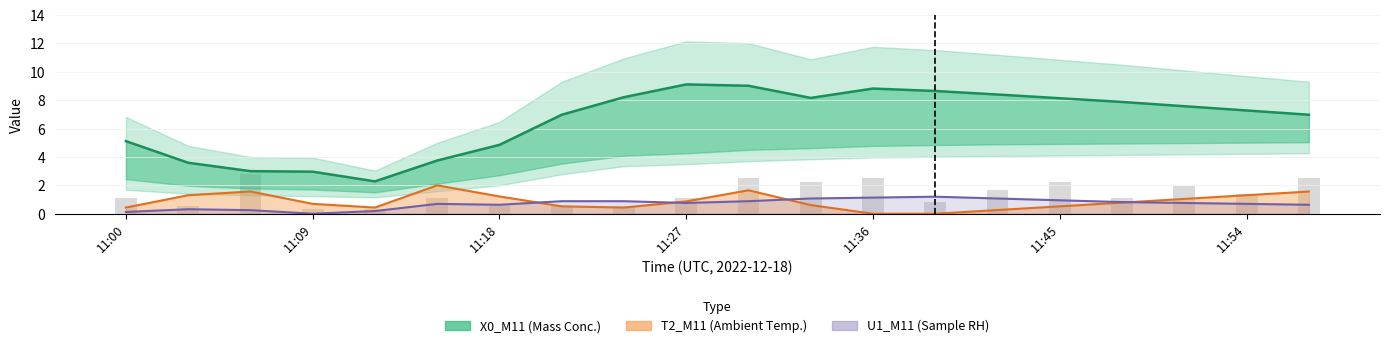

Reading left to right, what are all the values shown in this chart?

X0_M11: 11:00=5.1	11:03=3.6	11:06=3.0	11:09=3.0	11:12=2.3	11:15=3.8	11:18=4.9	11:21=7.0	11:24=8.2	11:27=9.1	11:30=9.0	11:33=8.2	11:36=8.8	11:39=8.6	11:42=8.4	11:45=8.1	11:48=7.9	11:51=7.6	11:54=7.3	11:57=7.0
T2_M11: 11:00=0.4	11:03=1.3	11:06=1.6	11:09=0.7	11:12=0.4	11:15=2.0	11:18=1.2	11:21=0.5	11:24=0.4	11:27=0.9	11:30=1.7	11:33=0.6	11:36=0.0	11:39=0.0	11:42=0.3	11:45=0.5	11:48=0.8	11:51=1.0	11:54=1.3	11:57=1.6
U1_M11: 11:00=0.1	11:03=0.3	11:06=0.3	11:09=0.0	11:12=0.2	11:15=0.7	11:18=0.6	11:21=0.9	11:24=0.9	11:27=0.8	11:30=0.9	11:33=1.1	11:36=1.1	11:39=1.2	11:42=1.1	11:45=0.9	11:48=0.8	11:51=0.8	11:54=0.7	11:57=0.6